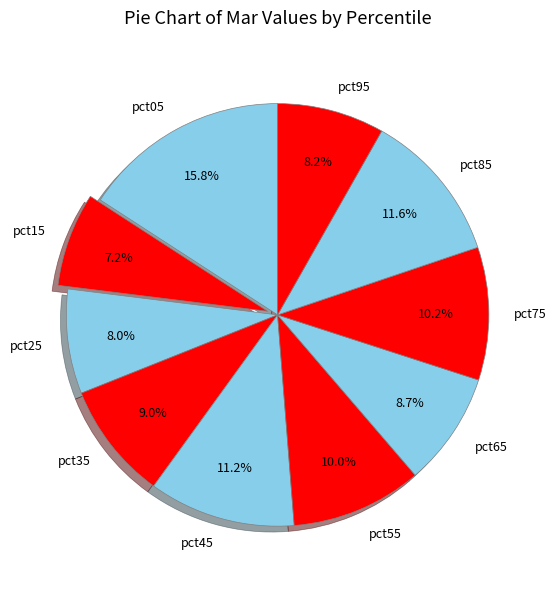

What is the largest slice in the pie chart?

pct05